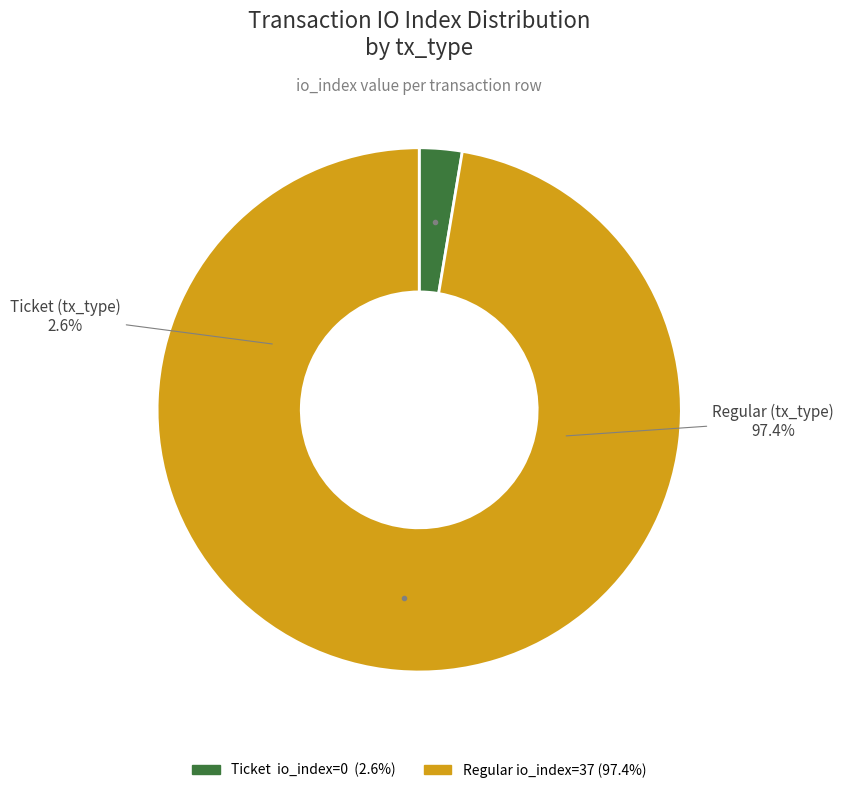

How many segments does this pie chart have?

2